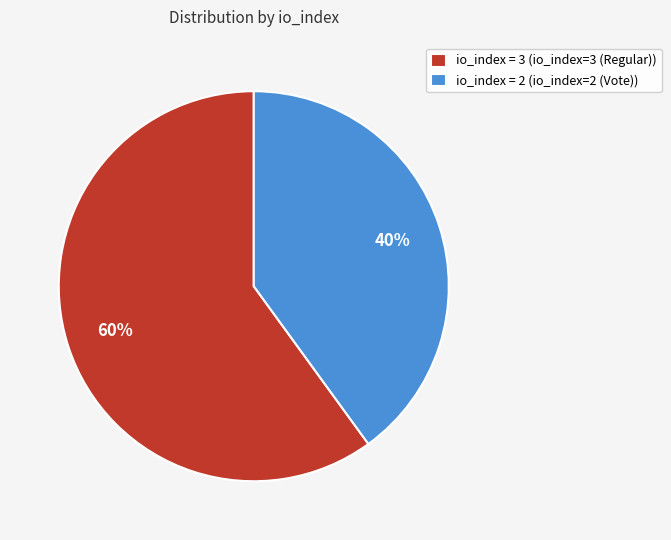

Which has a higher value, io_index = 2 (io_index=2 (Vote)) or io_index = 3 (io_index=3 (Regular))?

io_index = 3 (io_index=3 (Regular))